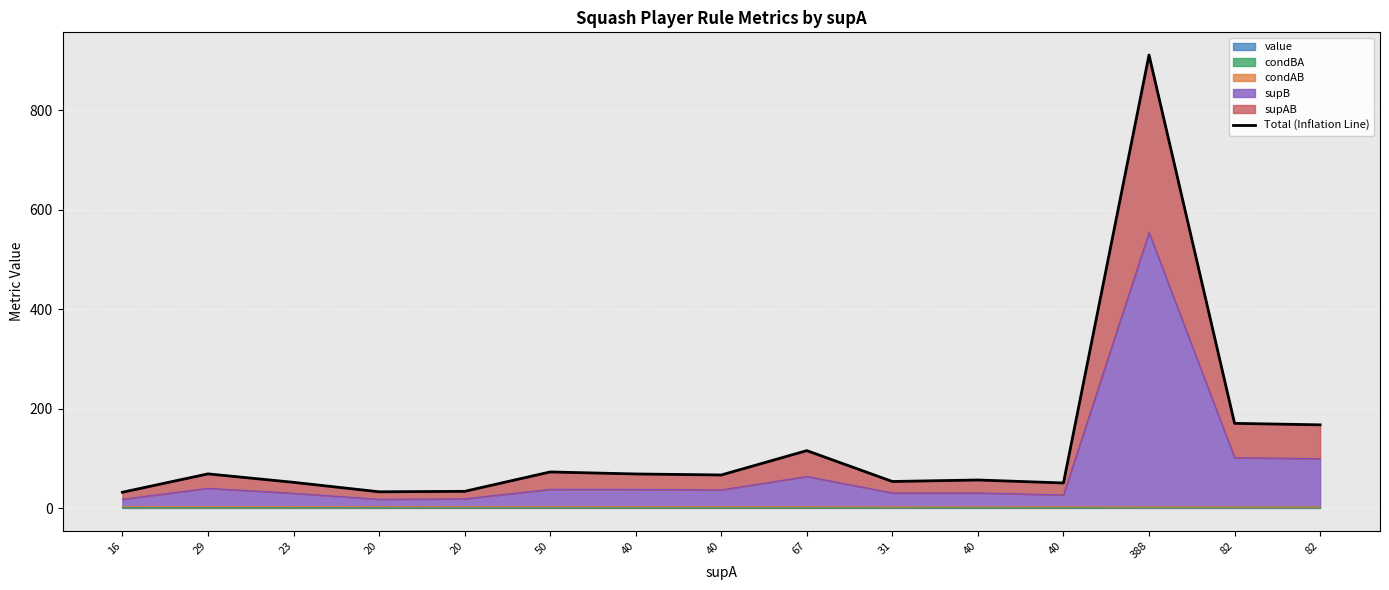

Does the chart display data point markers on the line(s)?

No